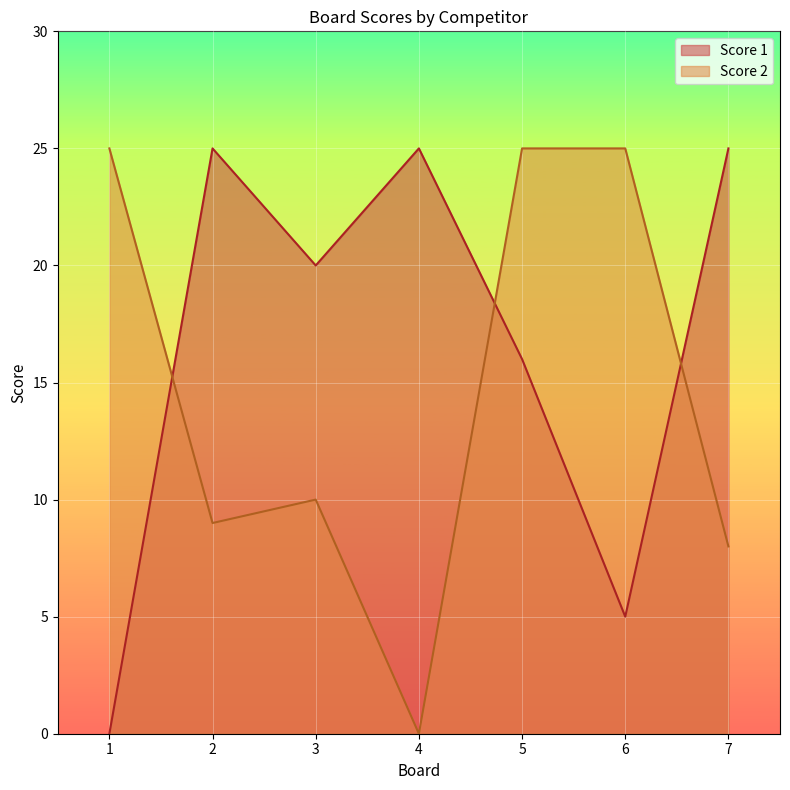

Is it true that Score 2 equals 9 at 2?

True